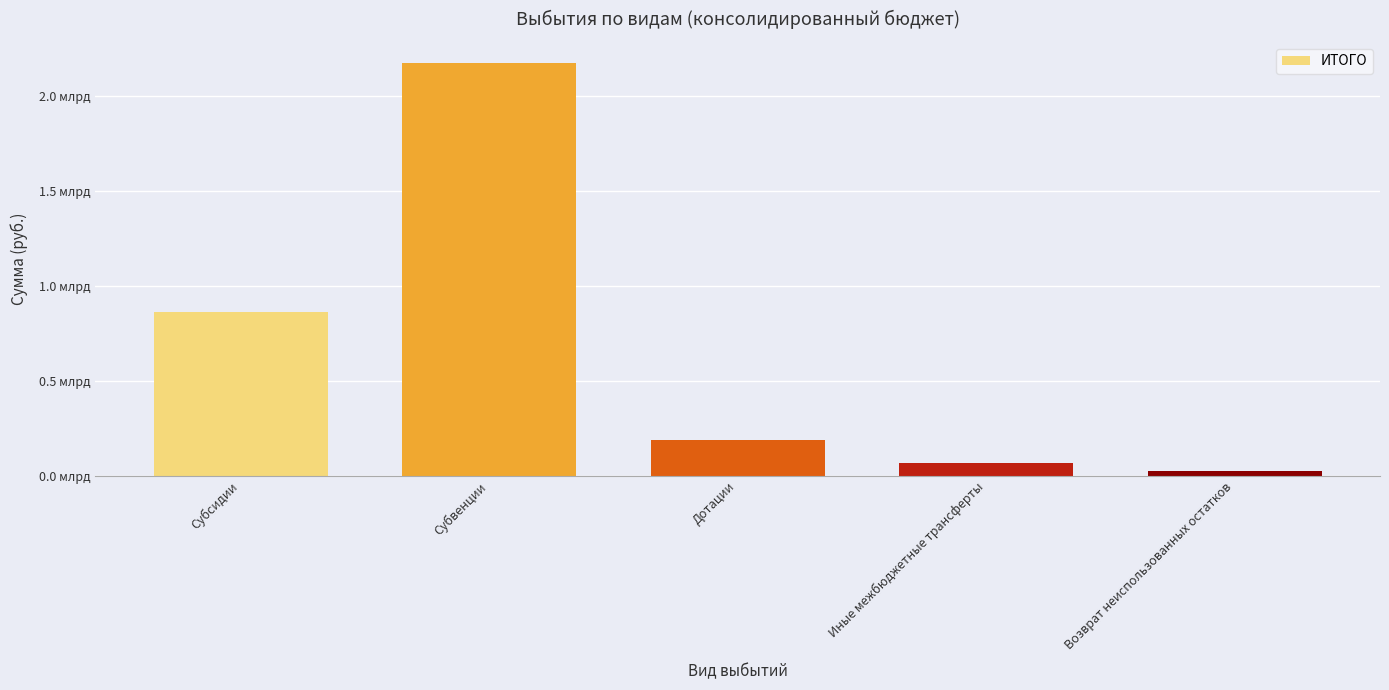

Does the chart contain stacked bars?

No